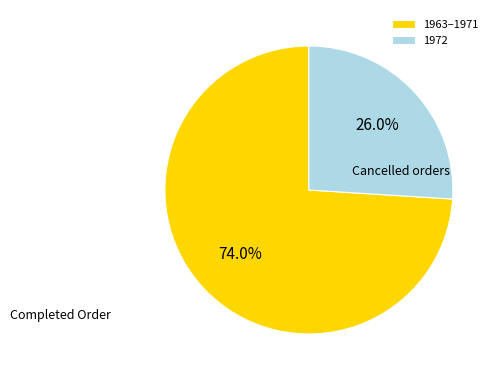

Is the sum of 1963–1971 and 1972 greater than half?

Yes